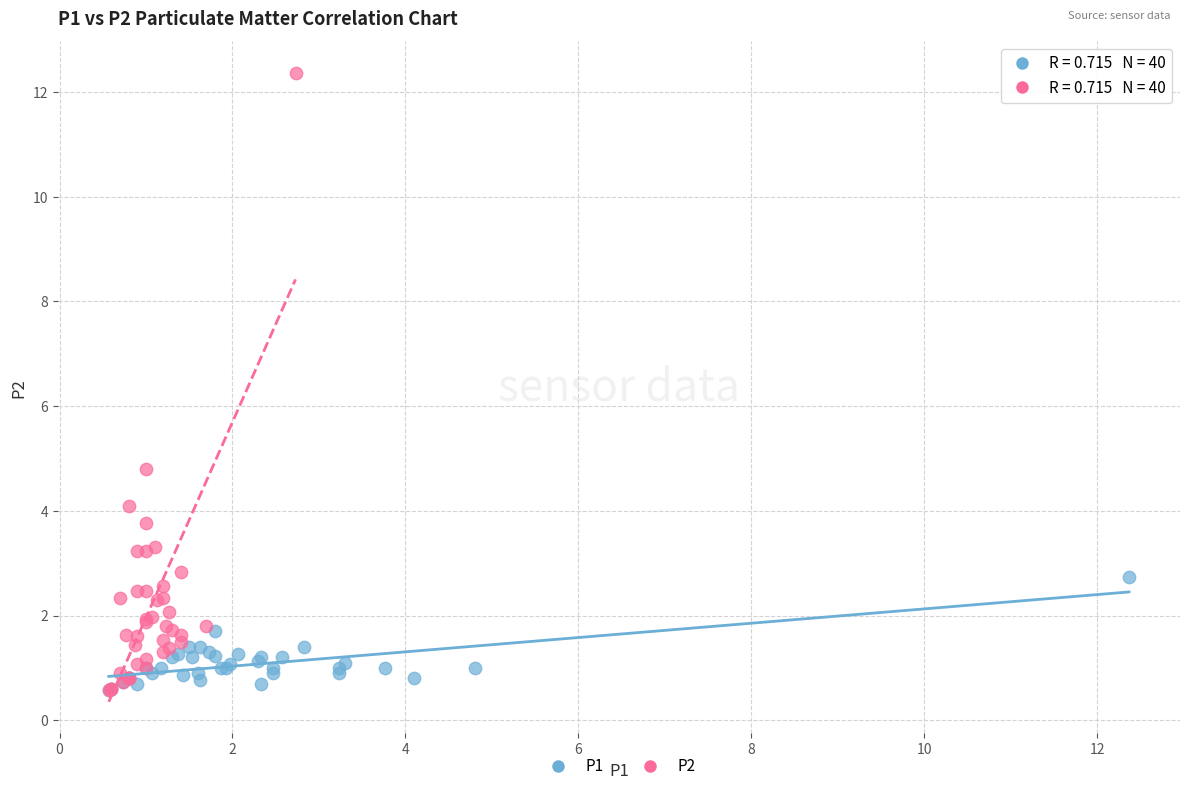

Which series has the largest Y range (max minus min)?

P2